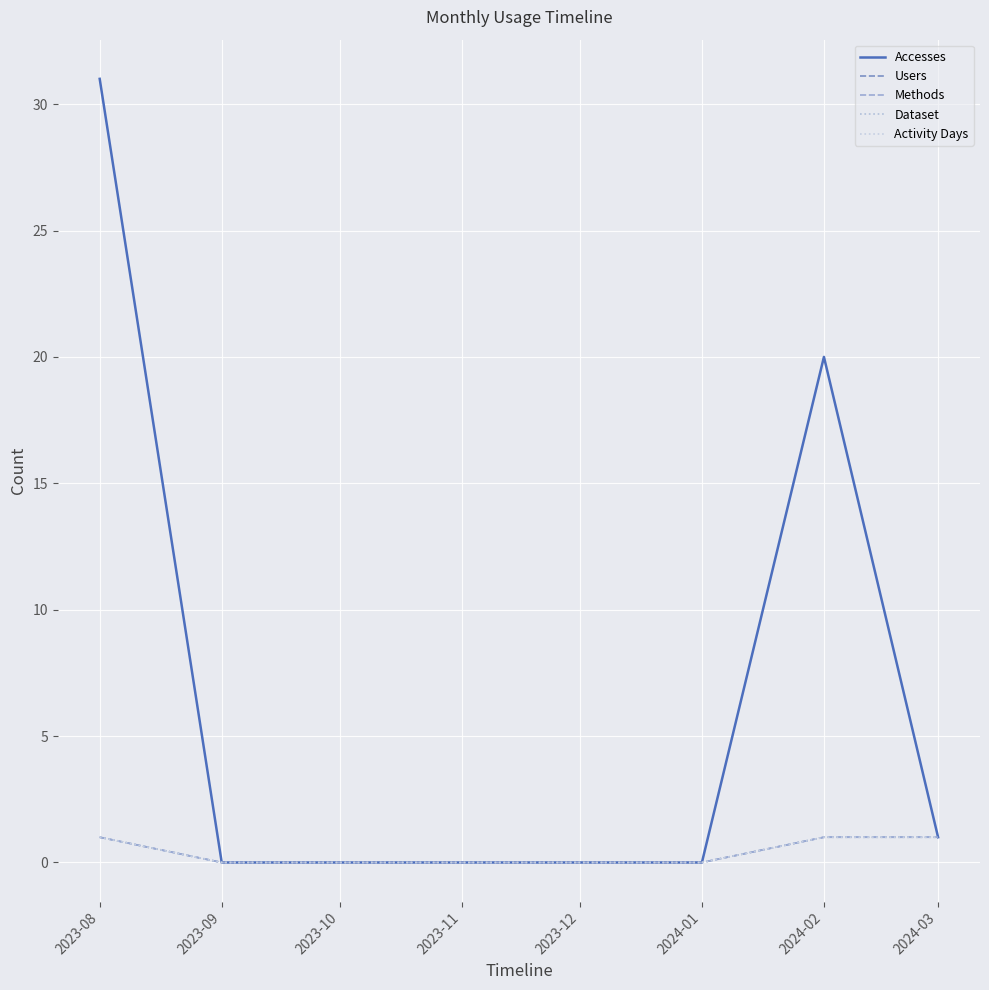

At 2023-12, list the series in order from smallest to largest.

Accesses, Users, Methods, Dataset, Activity Days